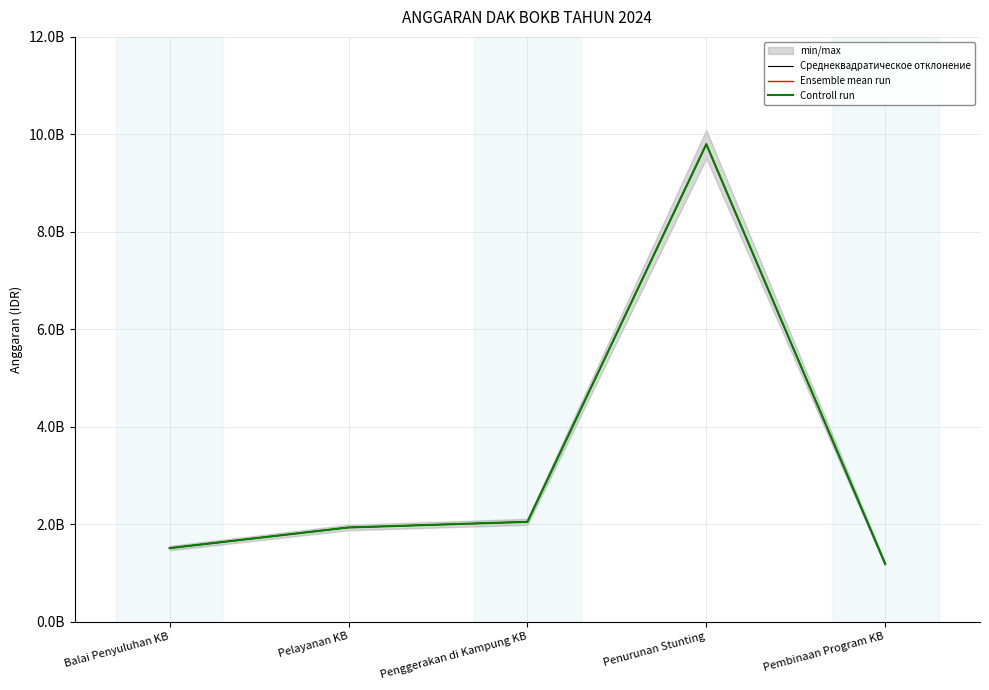

Between Pembinaan Program KB and Penggerakan di Kampung KB, which is larger?

Penggerakan di Kampung KB